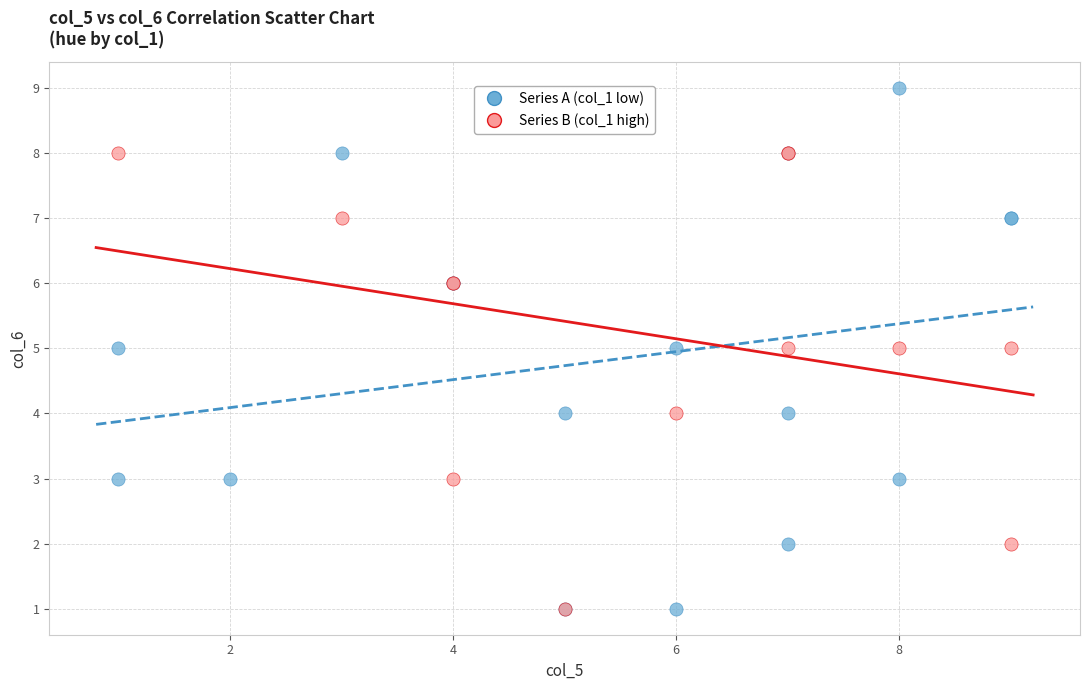

What are all the series names shown in the legend?

Series A (col_1 low), Series B (col_1 high)